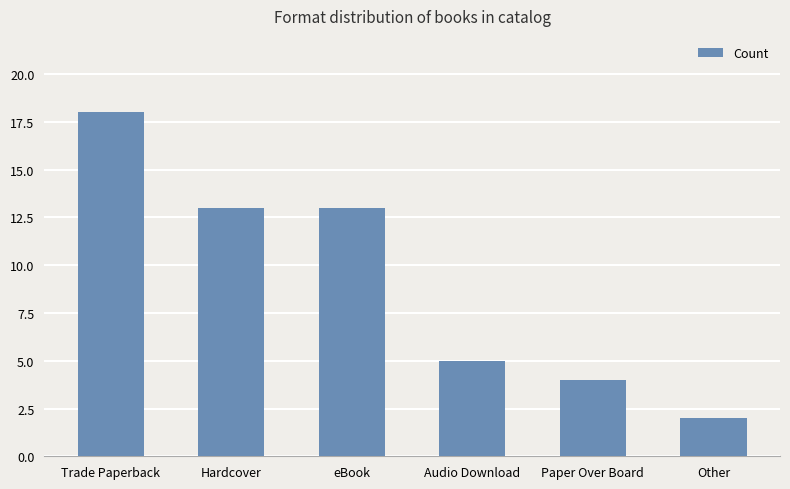

What is the approximate value at Trade Paperback?

18